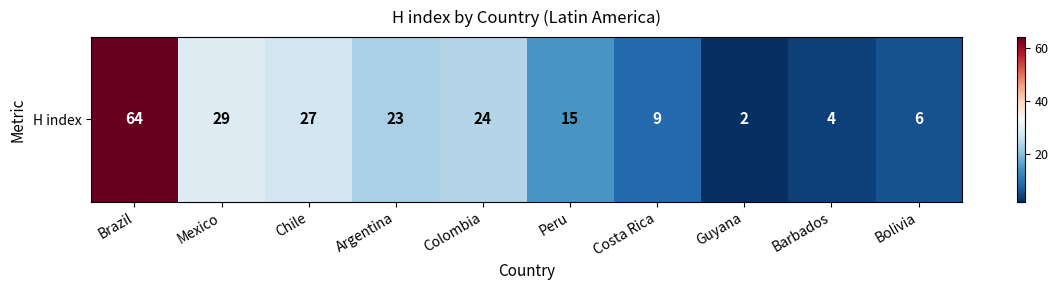

Rank the categories by value from lowest to highest.

Guyana, Barbados, Bolivia, Costa Rica, Peru, Argentina, Colombia, Chile, Mexico, Brazil